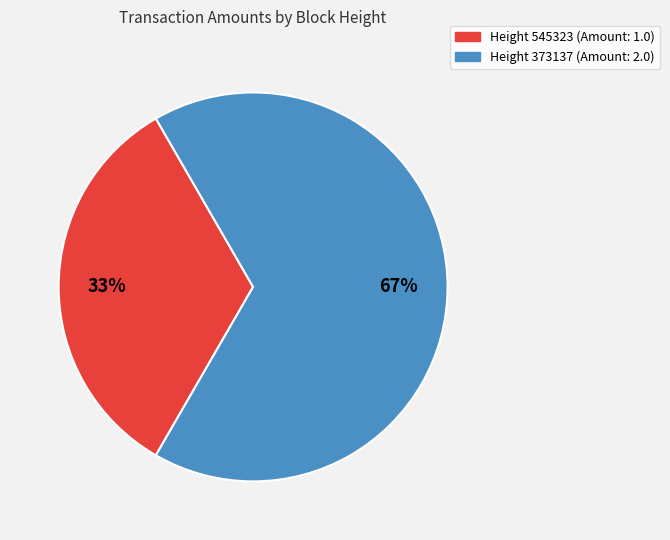

To the nearest percent, what is the average slice percentage?

50%